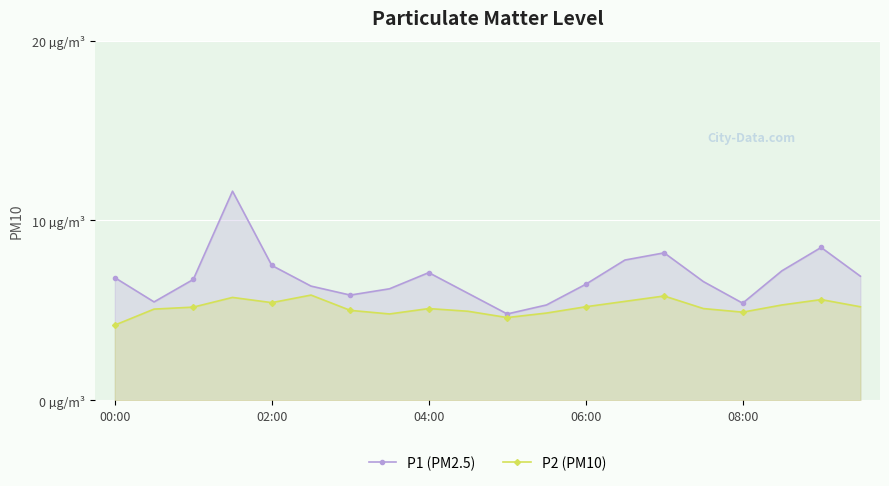

Is it true that P1 (PM2.5) equals 9.5 at 7?

False